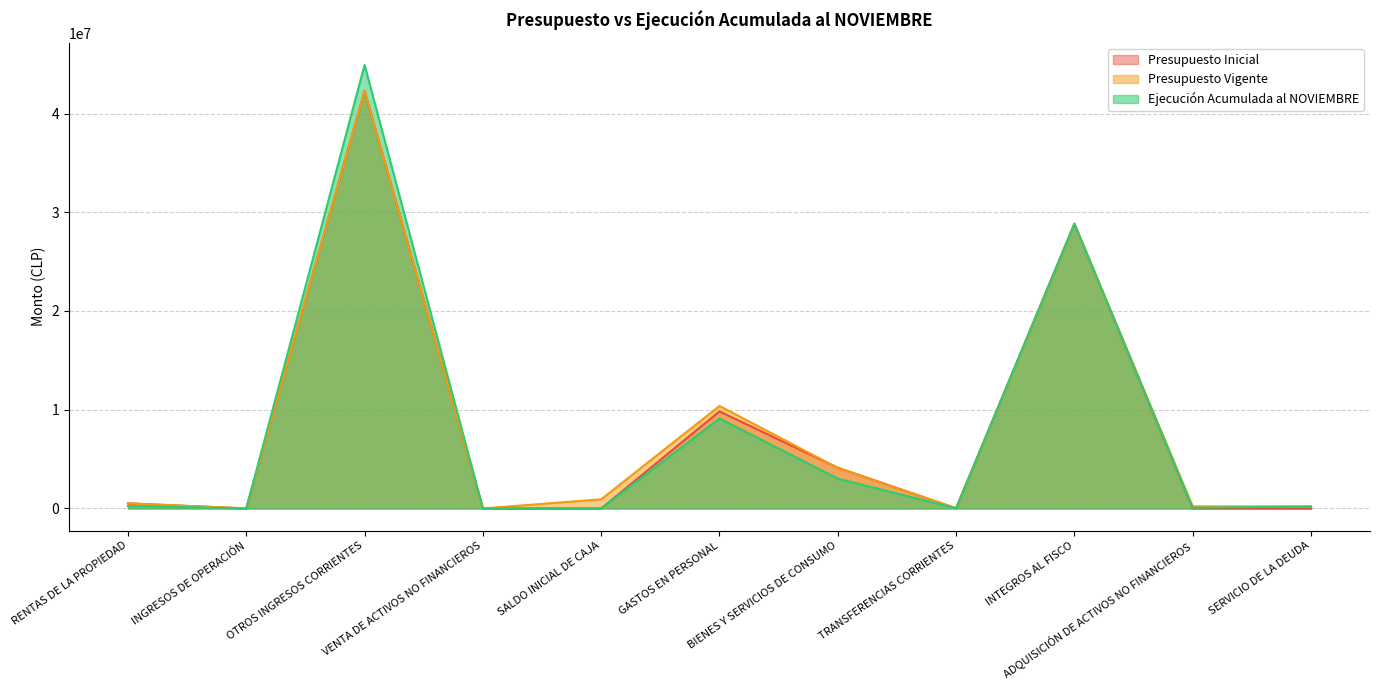

True or false: Ejecución Acumulada al NOVIEMBRE has a value of 28828757 at INTEGROS AL FISCO.

True